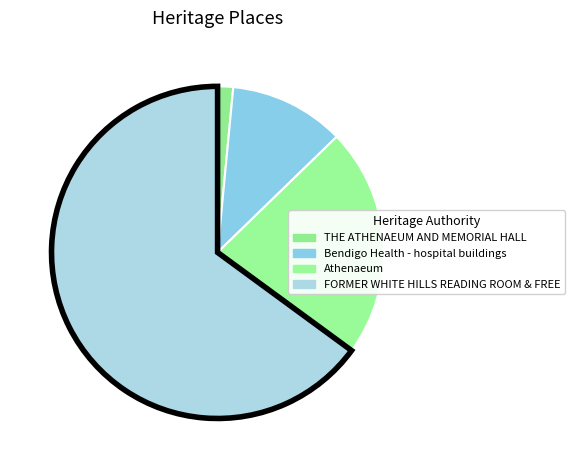

True or false: FORMER WHITE HILLS READING ROOM & FREE accounts for 65% of the total.

True